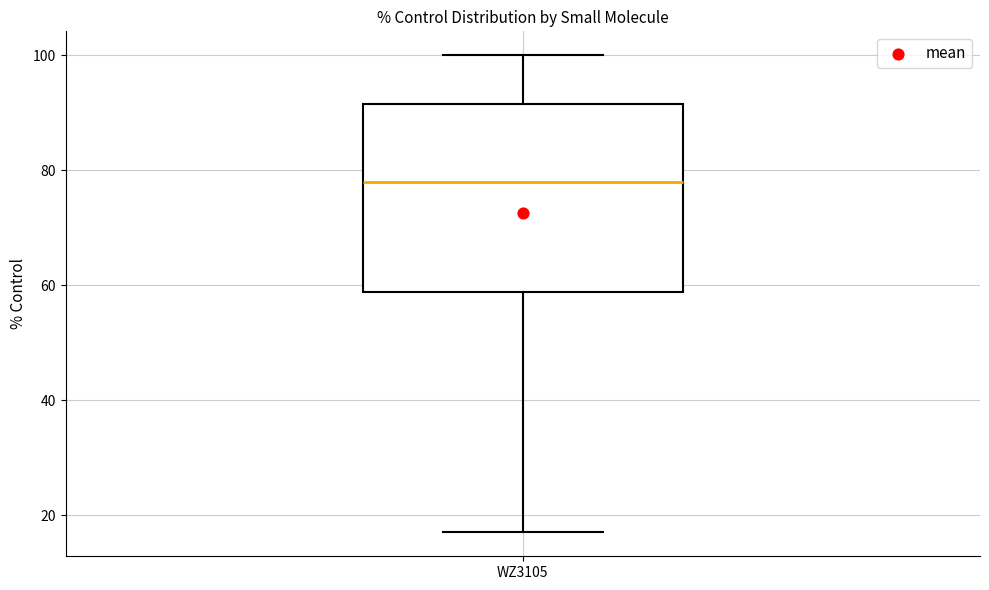

Read this box plot against the y-axis: the position of the median line, the range covered by the box, and the ends of both whiskers. The values are not printed on the chart, so give them approximately, as read against the axis.

median 78, box 58 to 92, whiskers 18 to 100